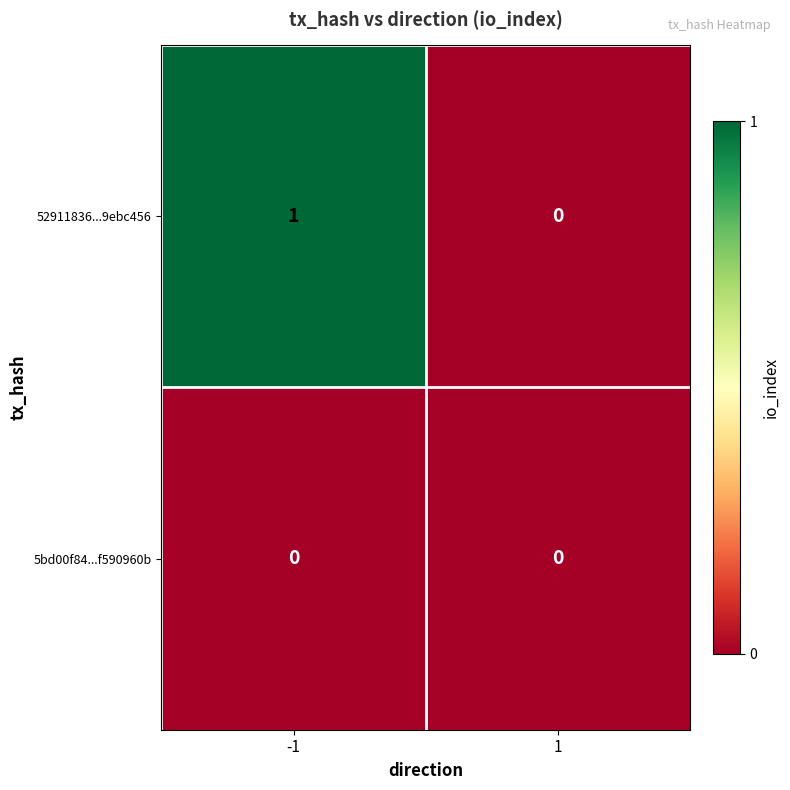

Reading left to right, transcribe all the data shown in this chart.

52911836...9ebc456: 1	0
5bd00f84...f590960b: 0	0